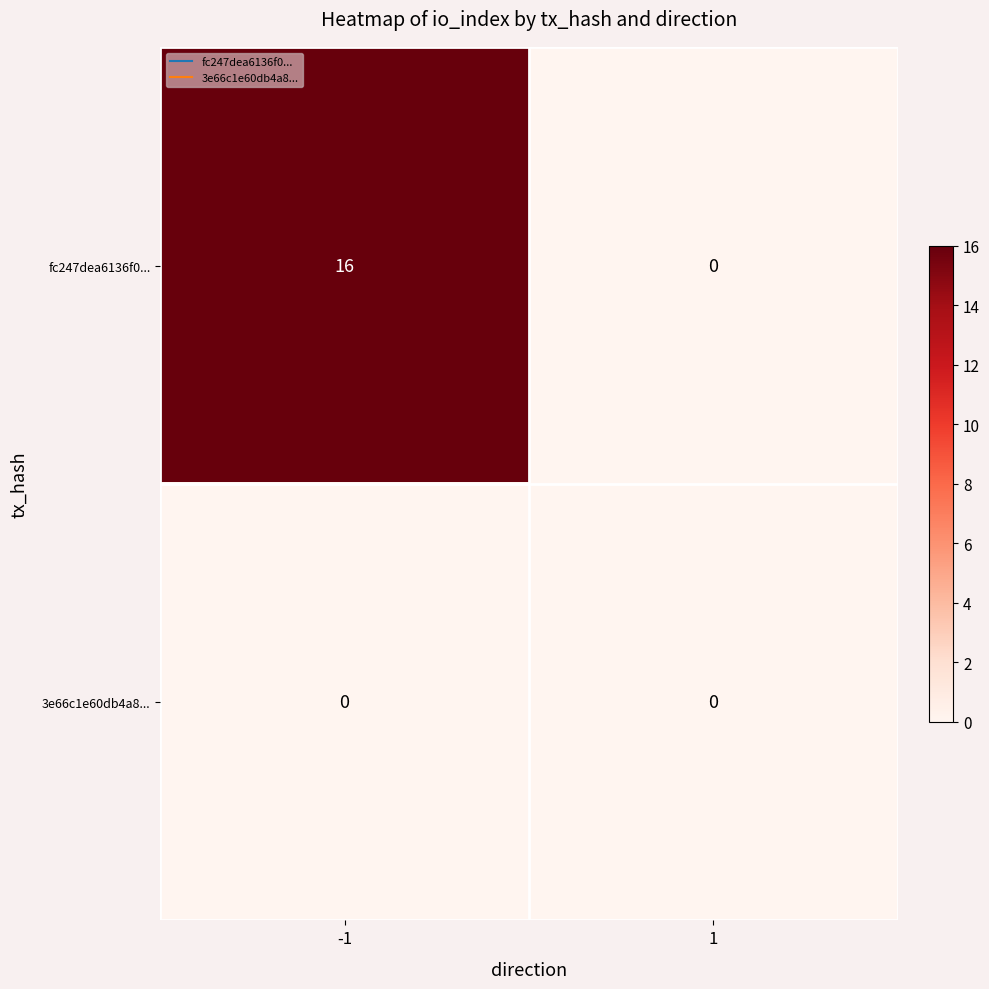

Reading left to right, extract all data points from this chart.

fc247dea6136f0...: 16	0
3e66c1e60db4a8...: 0	0